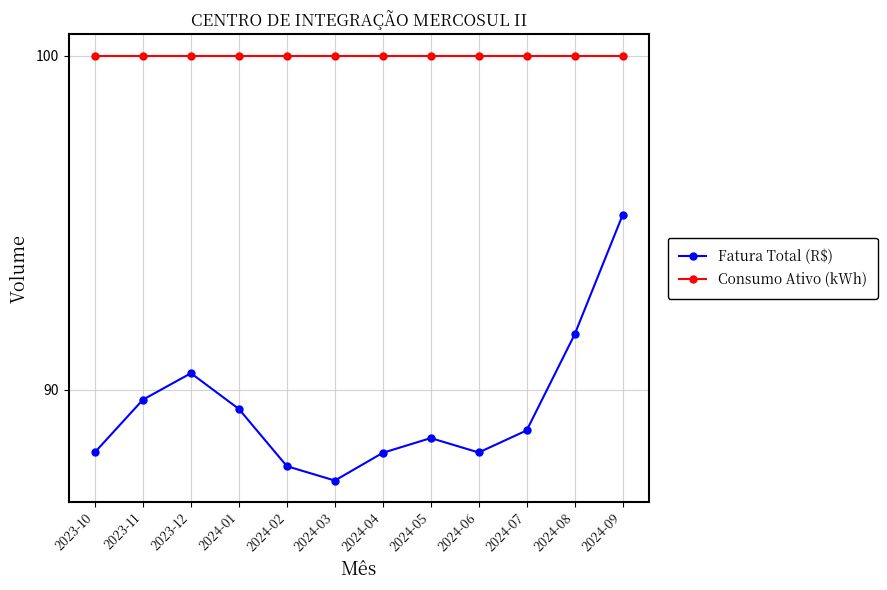

Where is the first local minimum for Fatura Total (R$)?

2024-03